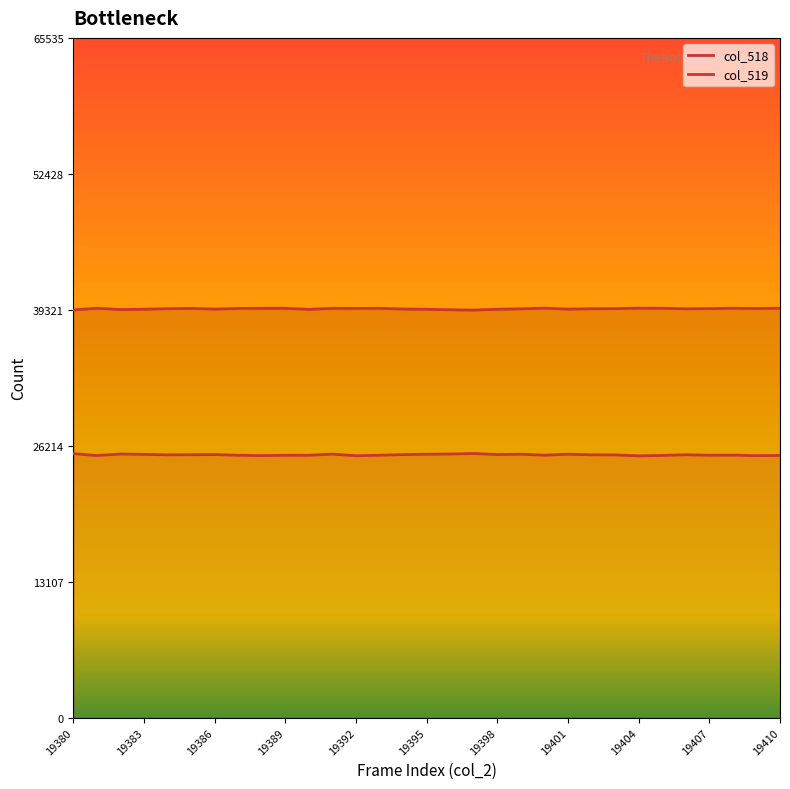

What is the sum of all col_519 values?

1222034